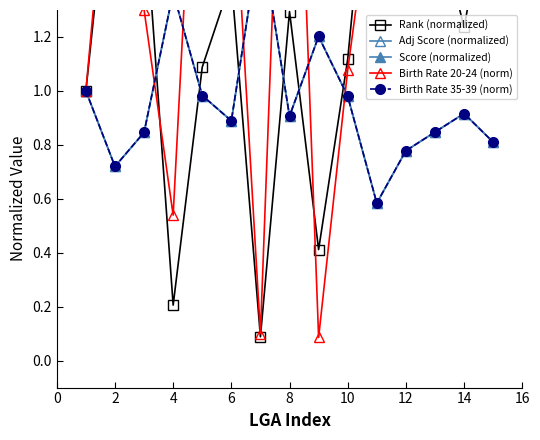

How many lines are shown in the chart?

5